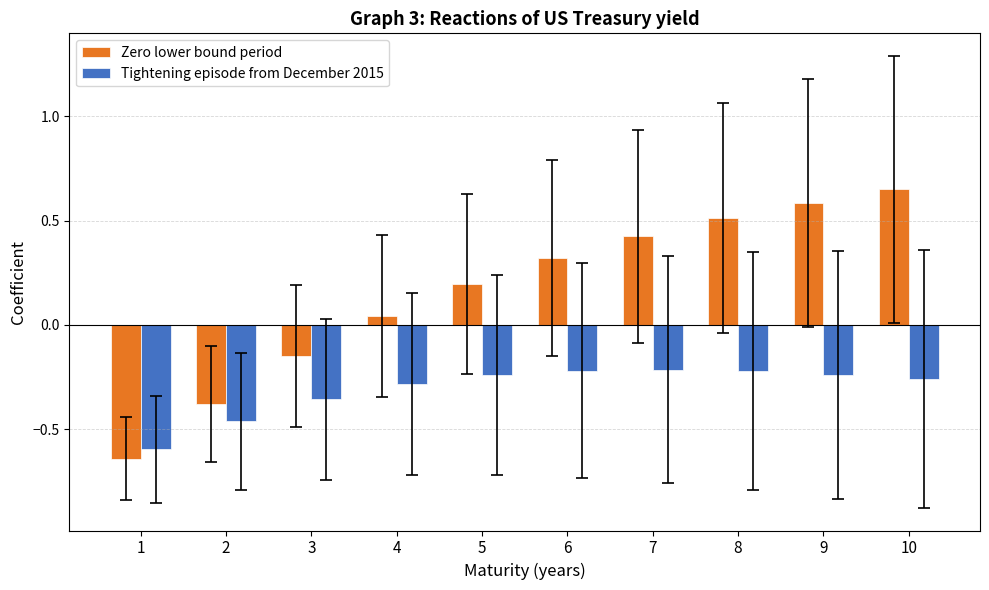

What is the sum of the Zero lower bound period values at 1 and 2?

-1.0